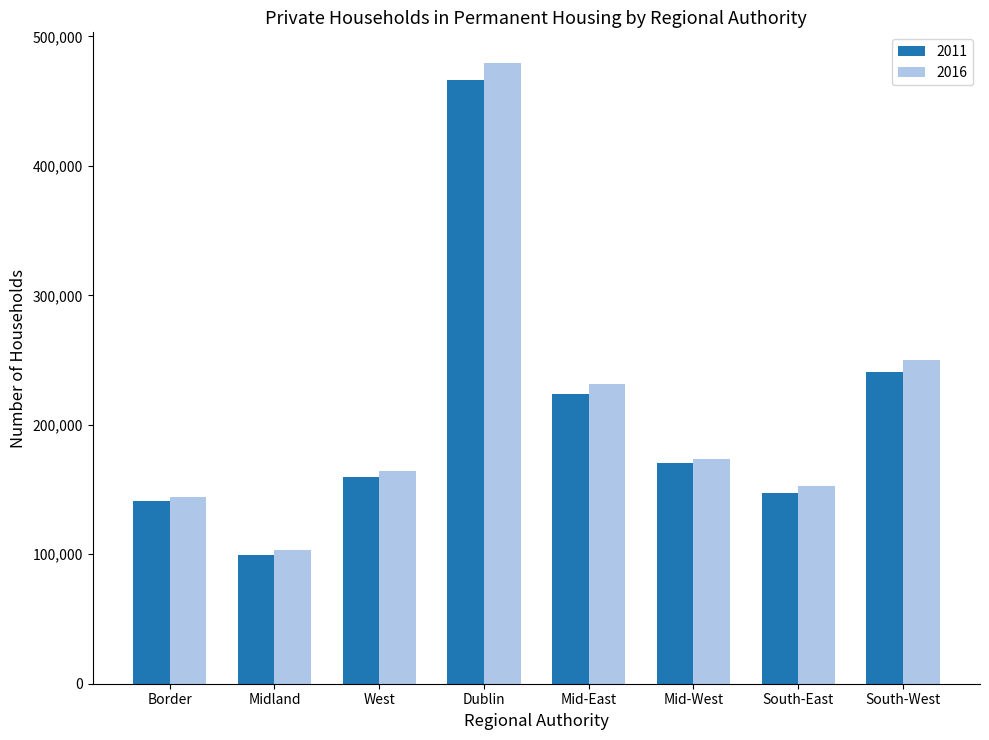

Which series has the widest spread of values?

2016